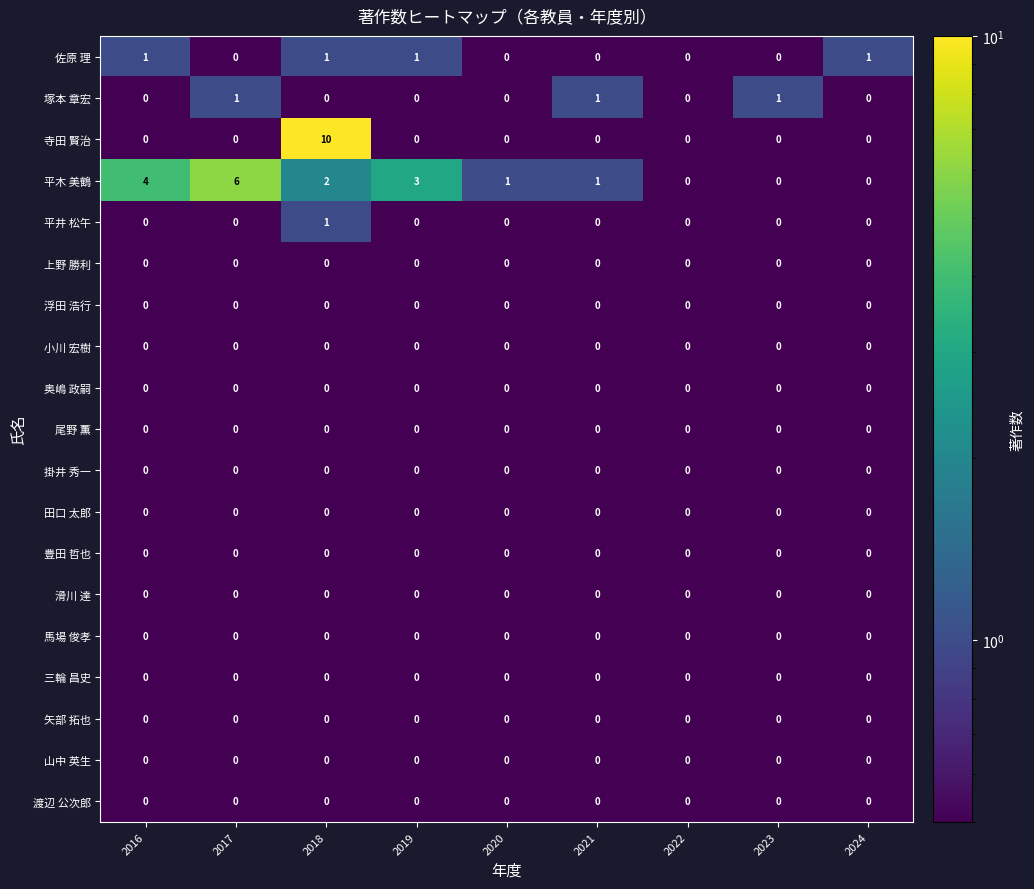

What is the difference between the 平木 美鶴 values at 2021 and 2016?

3